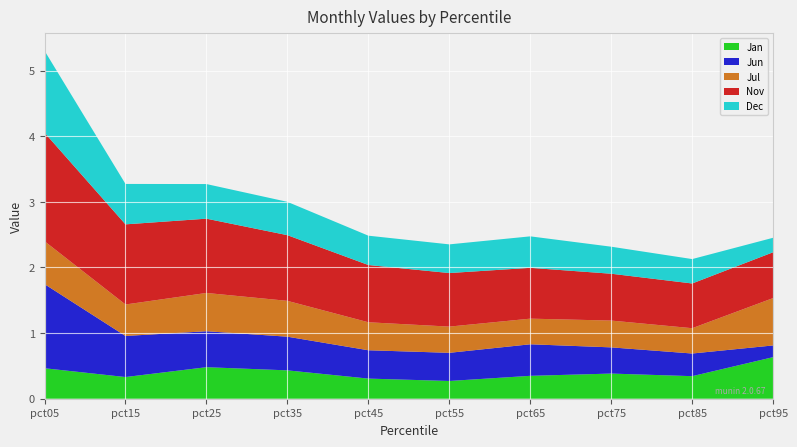

Reading left to right, list all the values displayed in this chart.

Jan: pct05=0.5	pct15=0.3	pct25=0.5	pct35=0.4	pct45=0.3	pct55=0.3	pct65=0.3	pct75=0.4	pct85=0.3	pct95=0.6
Jun: pct05=1.3	pct15=0.6	pct25=0.5	pct35=0.5	pct45=0.4	pct55=0.4	pct65=0.5	pct75=0.4	pct85=0.3	pct95=0.2
Jul: pct05=0.7	pct15=0.5	pct25=0.6	pct35=0.5	pct45=0.4	pct55=0.4	pct65=0.4	pct75=0.4	pct85=0.4	pct95=0.7
Nov: pct05=1.7	pct15=1.2	pct25=1.1	pct35=1.0	pct45=0.9	pct55=0.8	pct65=0.8	pct75=0.7	pct85=0.7	pct95=0.7
Dec: pct05=1.2	pct15=0.6	pct25=0.5	pct35=0.5	pct45=0.4	pct55=0.4	pct65=0.5	pct75=0.4	pct85=0.4	pct95=0.2